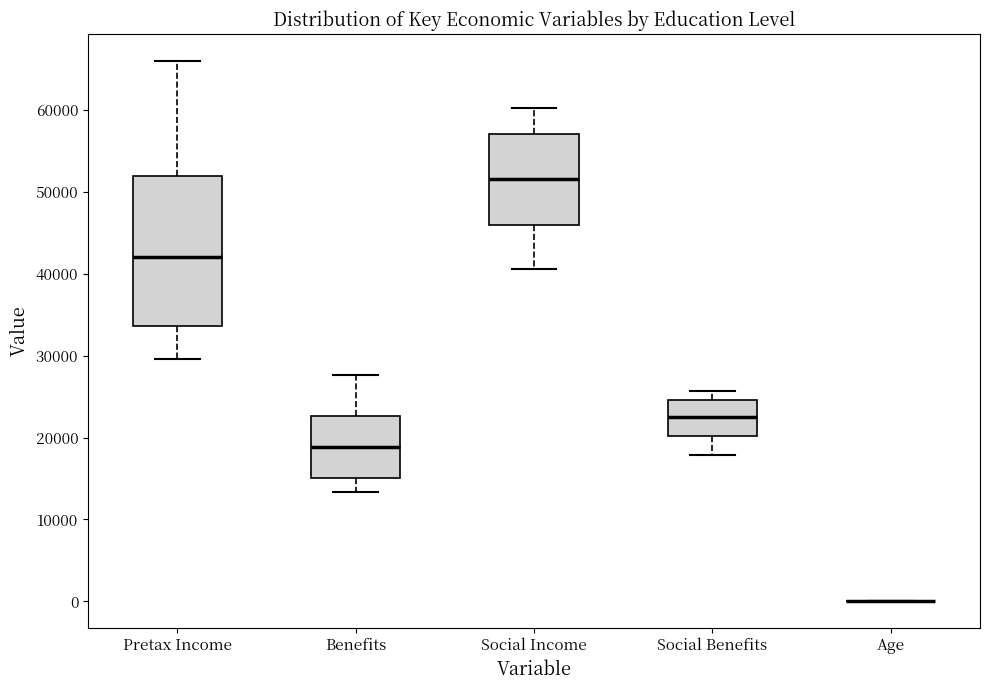

Reading left to right, transcribe this box plot: for each box, give where its median line is, the range the box spans, and where its two whiskers end, as read against the y-axis. The values are not printed on the chart, so give them approximately, as read against the axis.

Pretax Income: median 42000, box 34000 to 52000, whiskers 30000 to 66000
Benefits: median 19000, box 15000 to 23000, whiskers 13000 to 28000
Social Income: median 52000, box 46000 to 57000, whiskers 41000 to 60000
Social Benefits: median 23000, box 20000 to 25000, whiskers 18000 to 26000
Age: box collapsed to a line at 0, whiskers 0 to 0